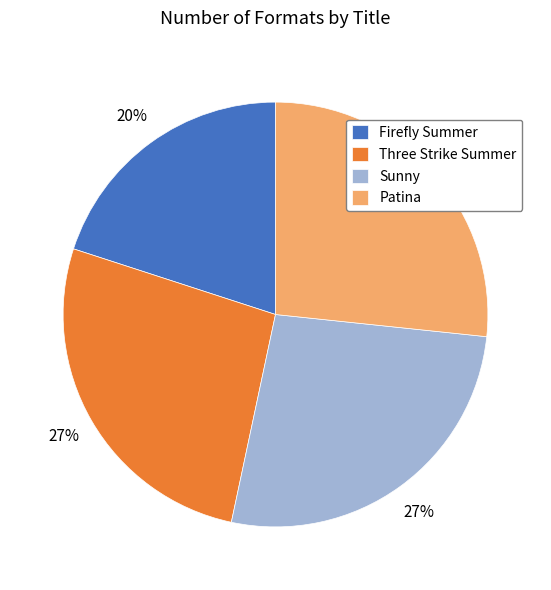

Is there a majority slice in this chart?

No